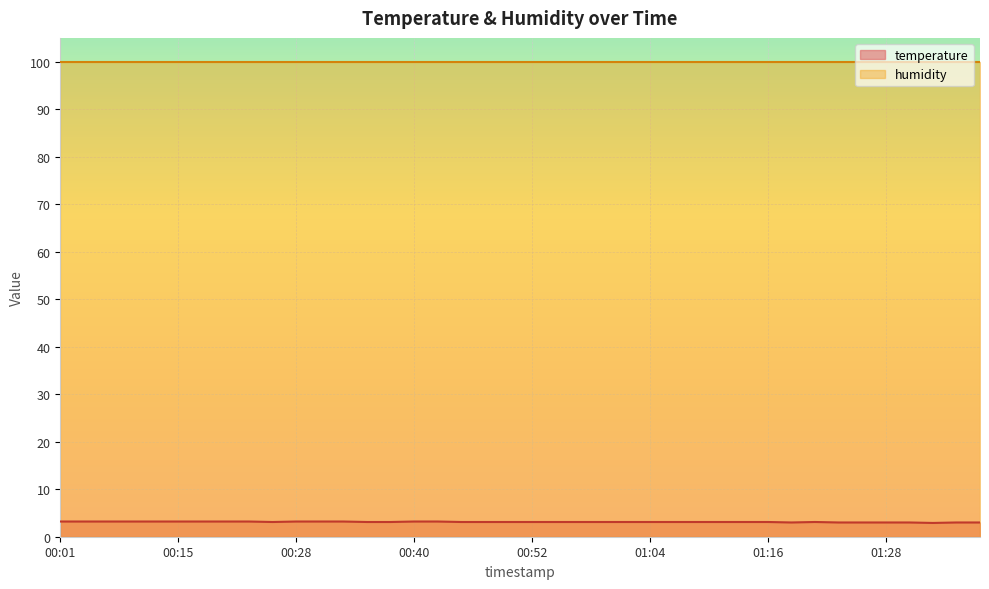

What is the minimum value shown in the chart?

2.9